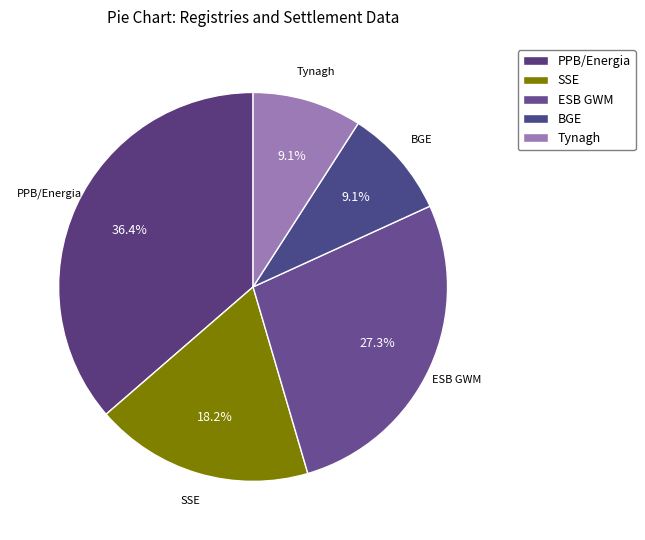

True or false: PPB/Energia accounts for 36% of the total.

True